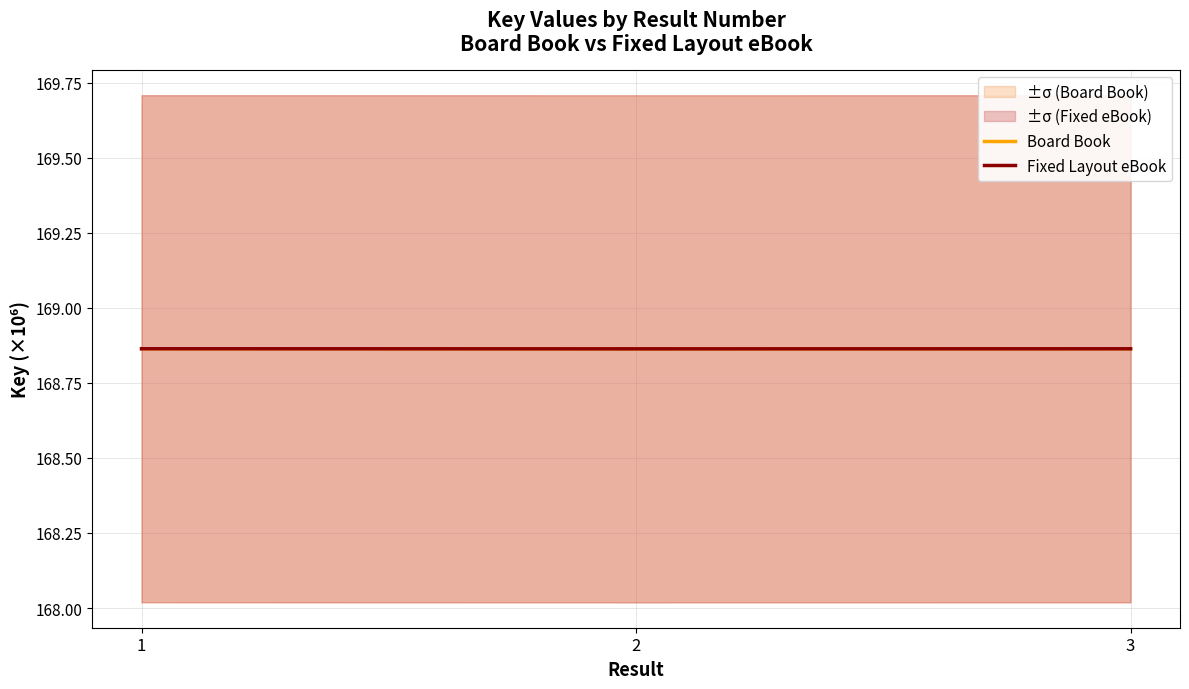

How many data points does each series have?

3